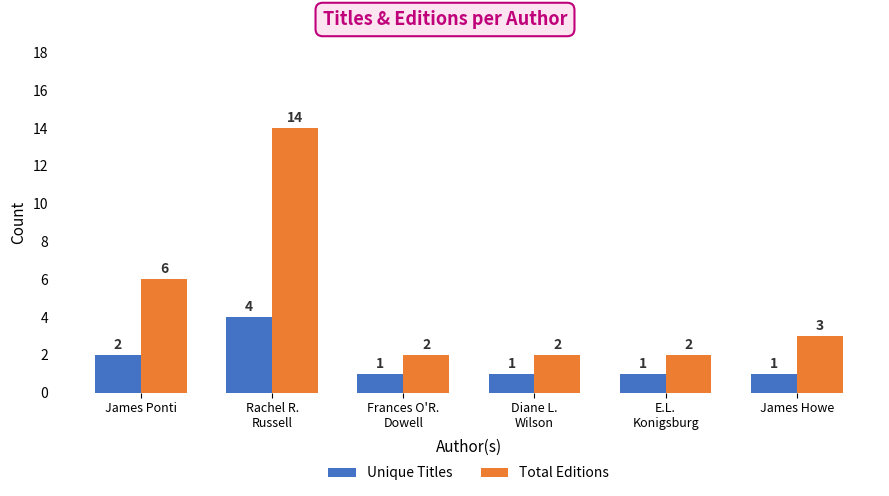

Rank the series by their maximum value, from lowest to highest.

Unique Titles, Total Editions